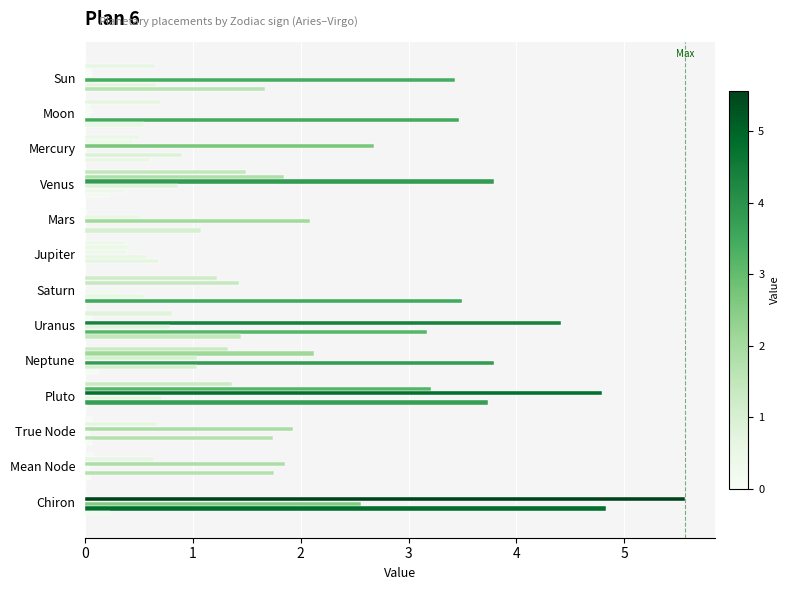

What is the value of the Gemini bar at the 1st from the left?

0.1